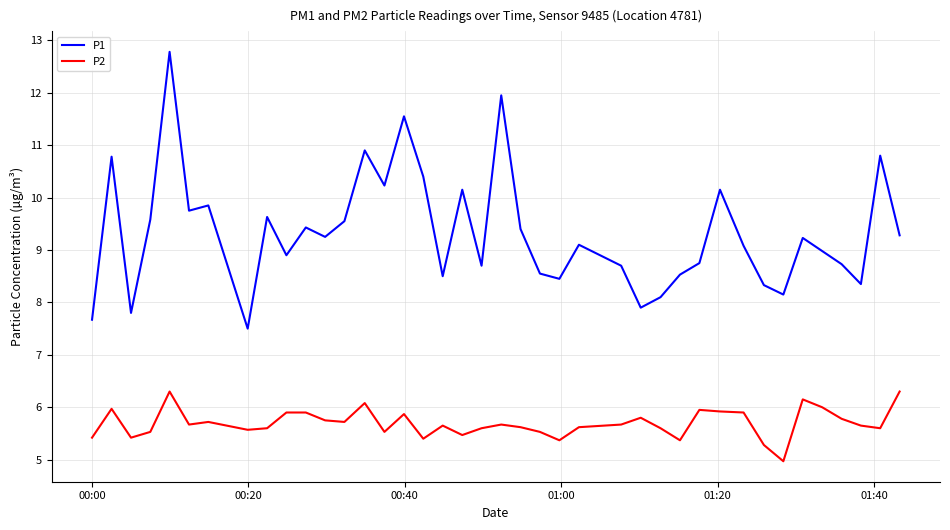

Which series has the largest range (max minus min)?

P1